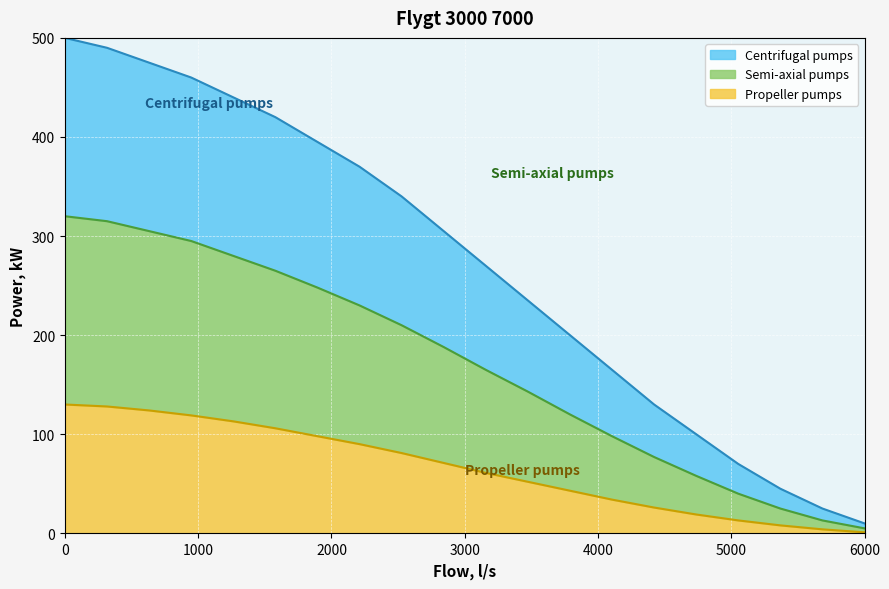

The value of Propeller pumps at 0 is 178. True or false?

False